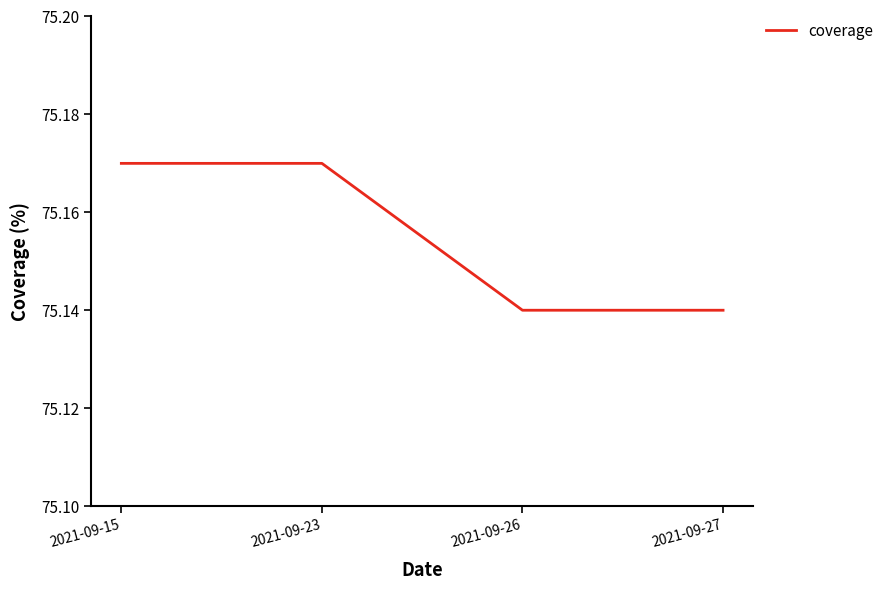

What is the sum of all values?

300.6